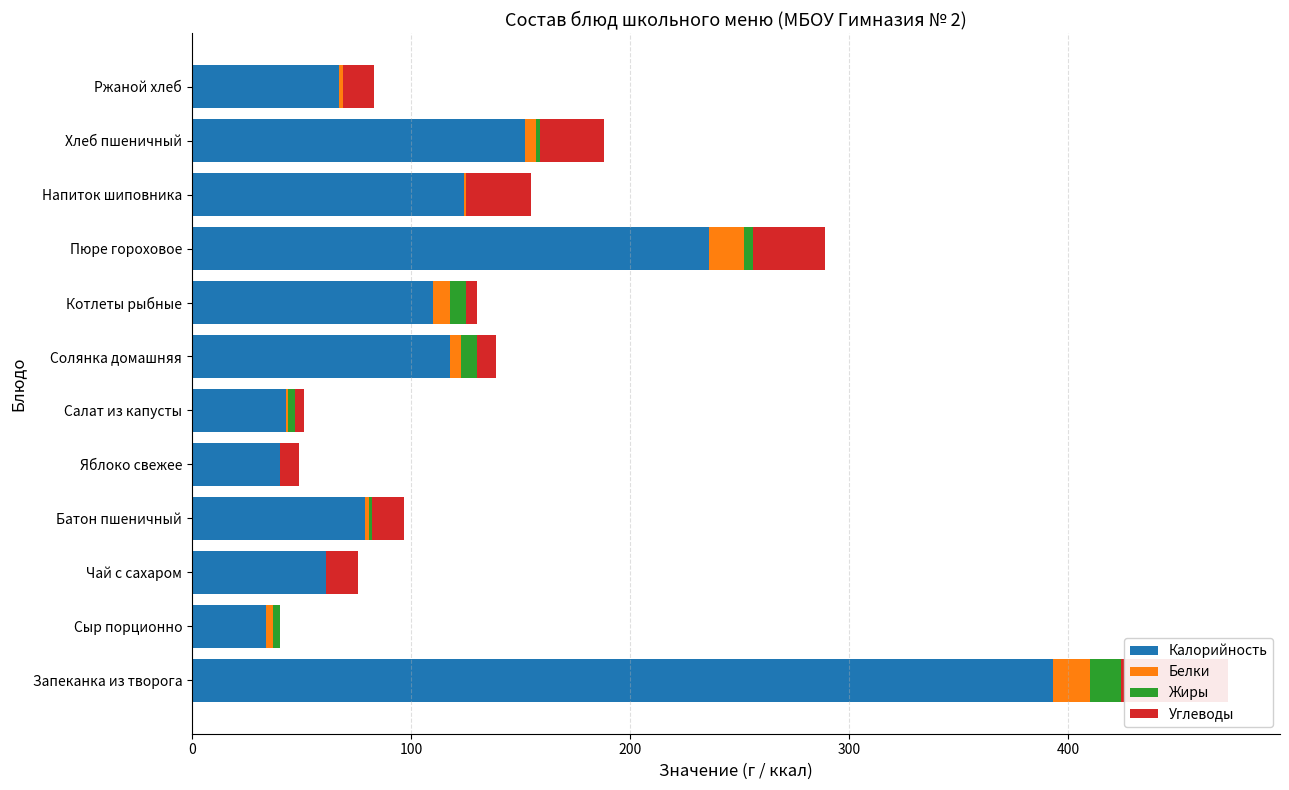

What is the value of the Калорийность bar at the 12th from the left?

67